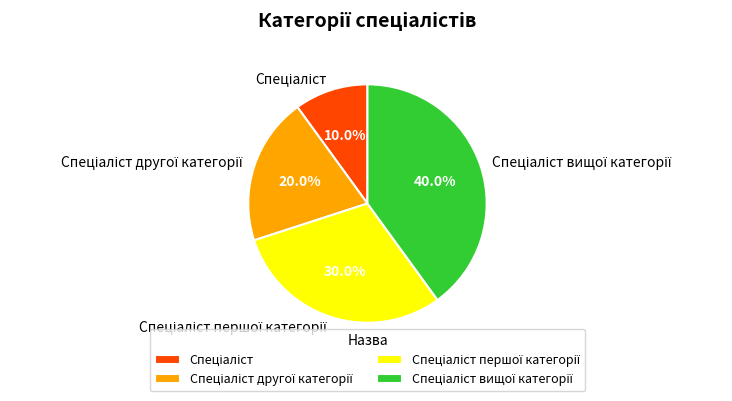

Count the number of slices in the pie.

4